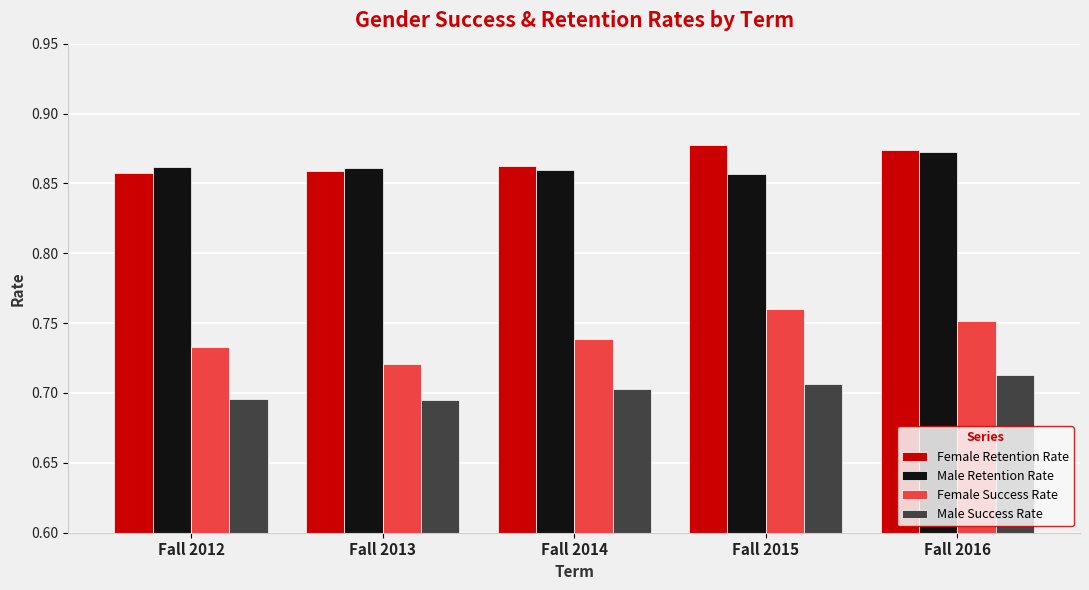

At which label does Male Retention Rate reach its peak?

Fall 2016